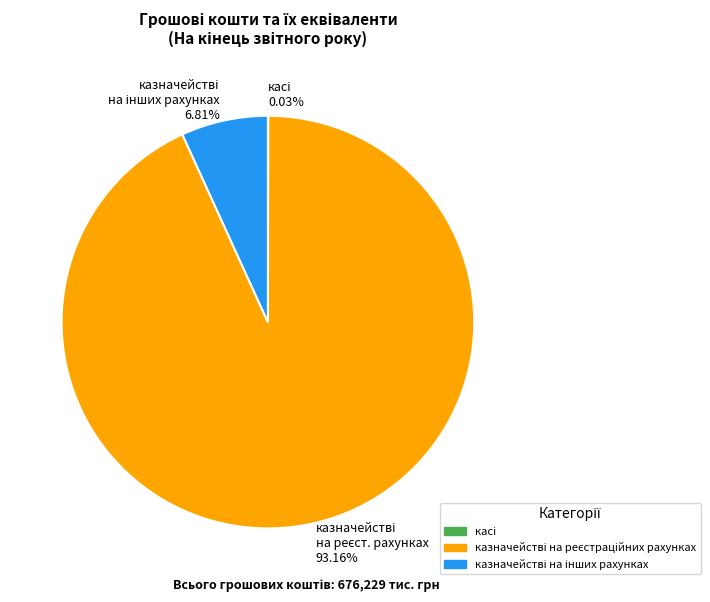

Is there a majority slice in this chart?

Yes